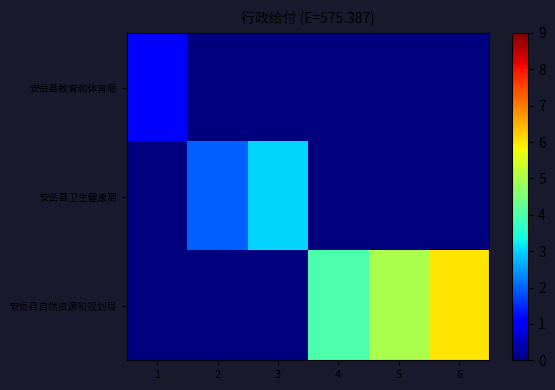

Reading right to left, what are all the values shown in this chart?

安岳县教育和体育局: 6=0	5=0	4=0	3=0	2=0	1=1
安岳县卫生健康局: 6=0	5=0	4=0	3=3	2=2	1=0
安岳县自然资源和规划局: 6=6	5=5	4=4	3=0	2=0	1=0